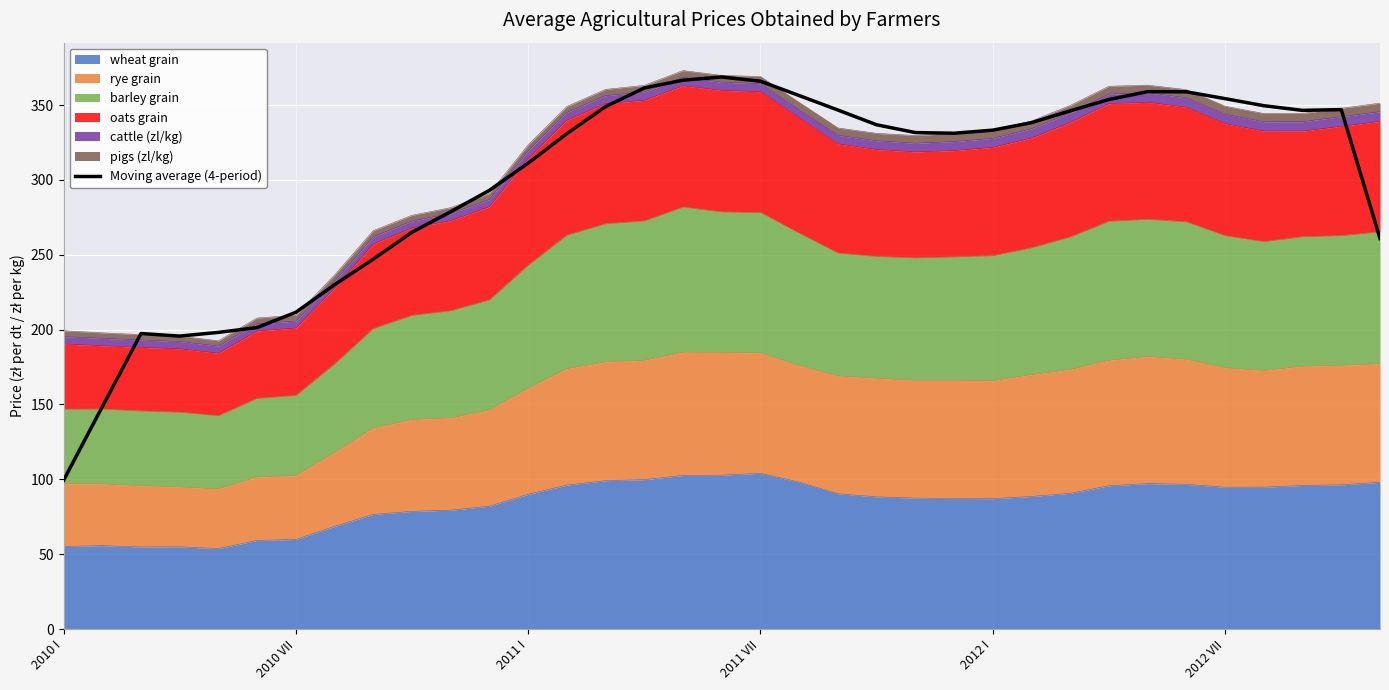

What is the value of the 19th point from the left?

365.9